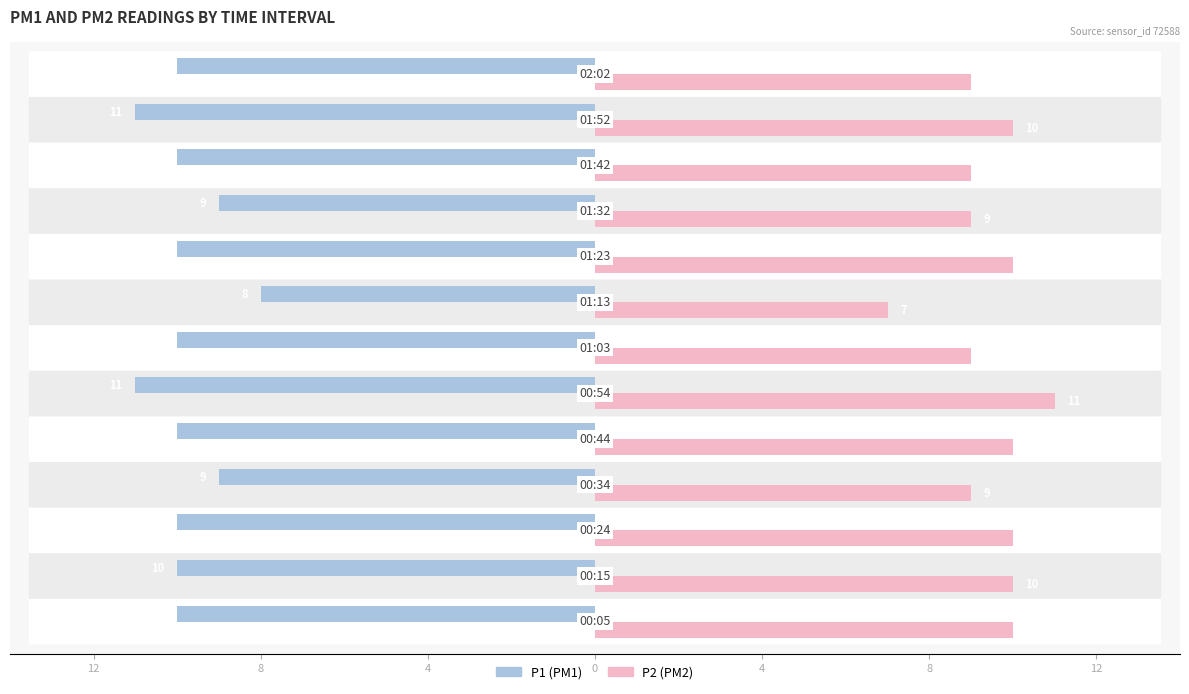

Does the chart contain stacked bars?

No